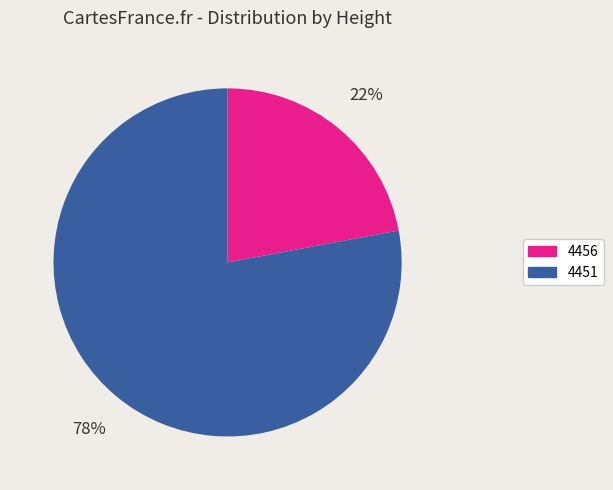

To the nearest percent, what portion does 4456 represent?

22%